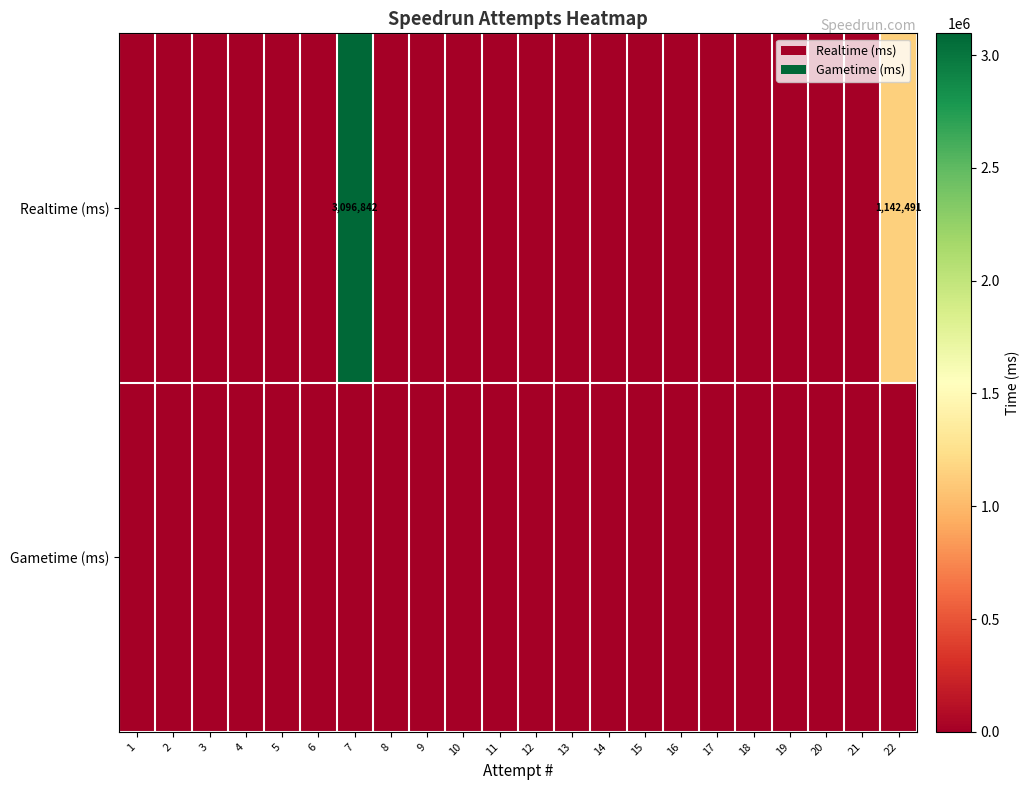

The value of Realtime (ms) at 22 is 305544. True or false?

False